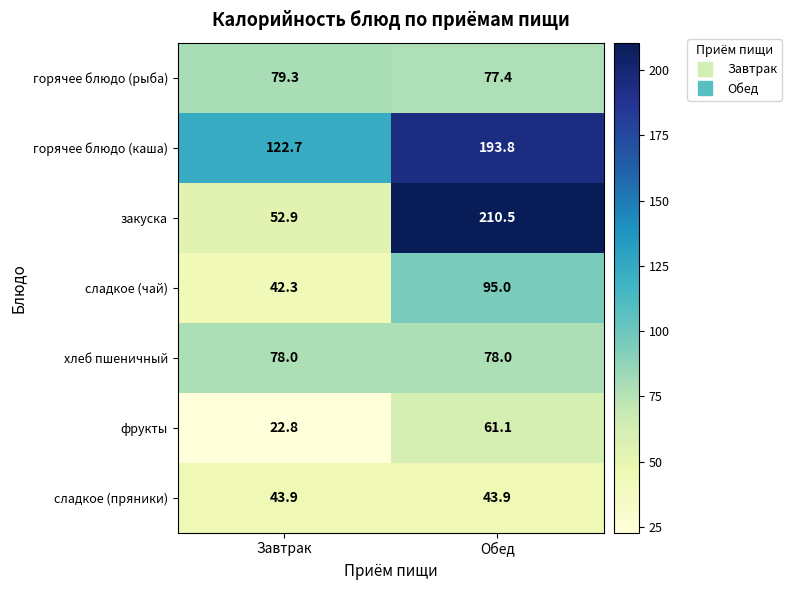

At which label does закуска first exceed 210?

Обед